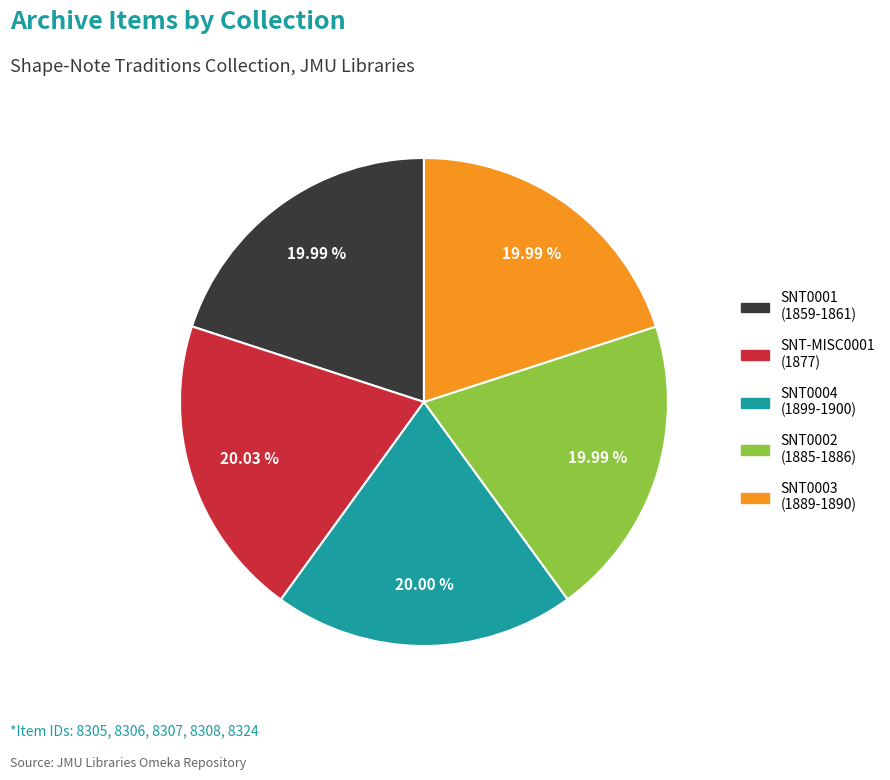

Is the sum of SNT0001 (1859-1861) and SNT0003 (1889-1890) greater than half?

No